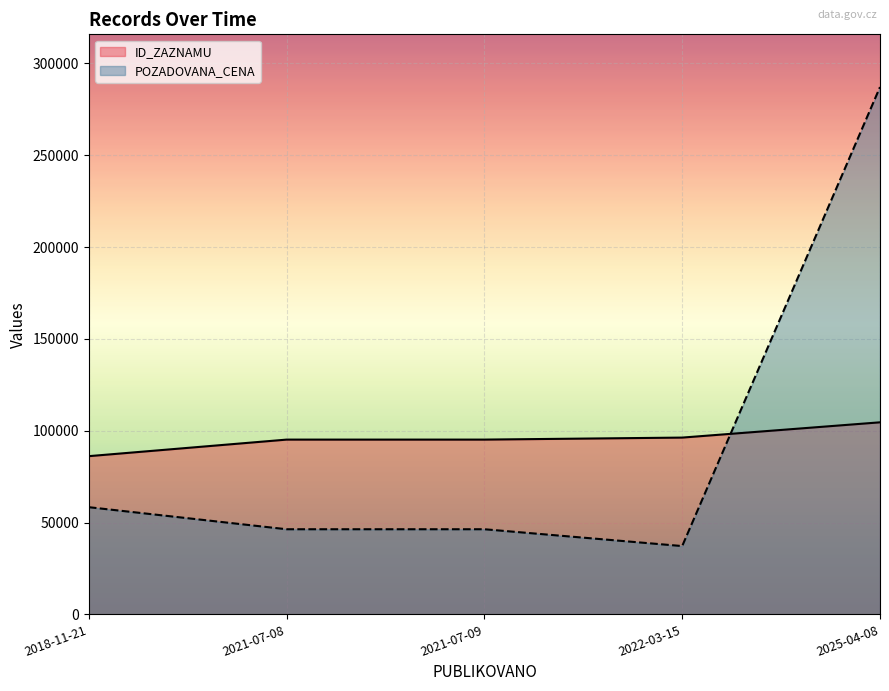

Reading right to left, extract all data points from this chart.

ID_ZAZNAMU: 104571	96259	95162	95158	86147
POZADOVANA_CENA: 287130	37190	46350	46350	58361